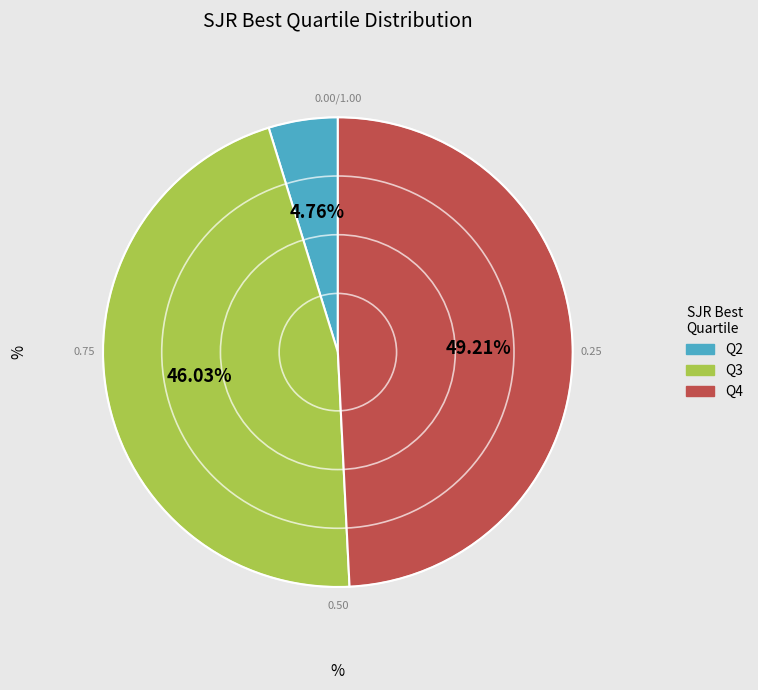

Between Q2 and Q3, which is larger?

Q3